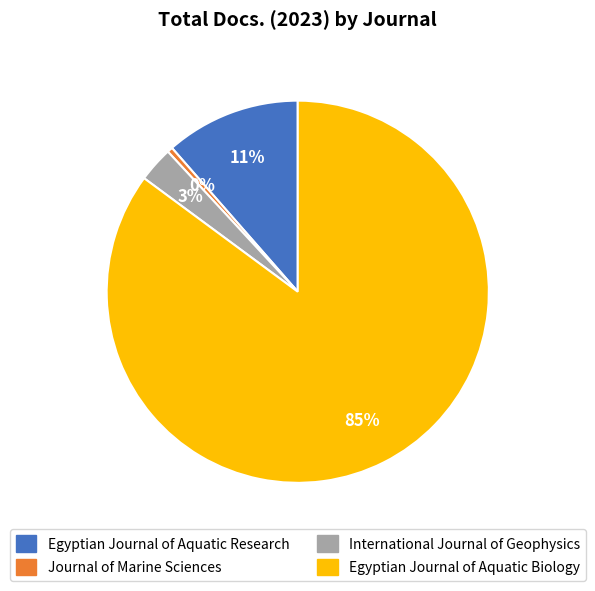

What is the largest slice in the pie chart?

Egyptian Journal of Aquatic Biology